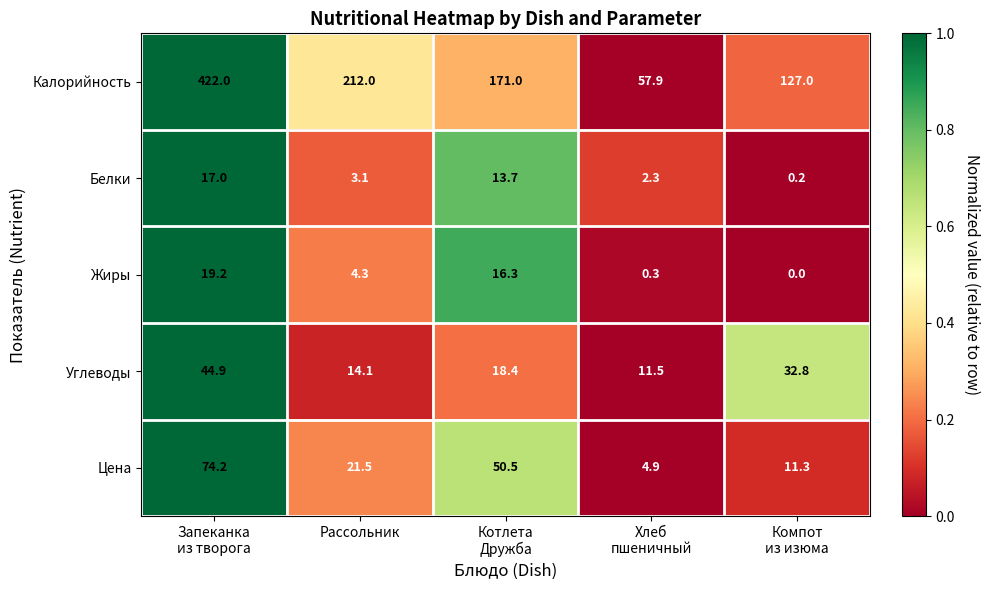

What is the difference between the second highest and minimum values in the Белки series?

13.5